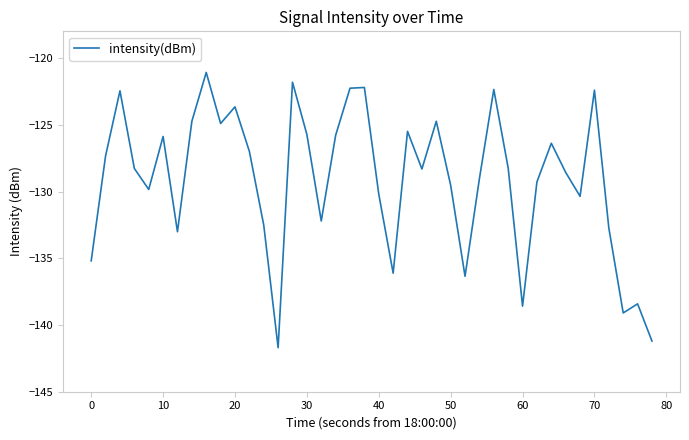

What is the greatest value displayed?

-121.1